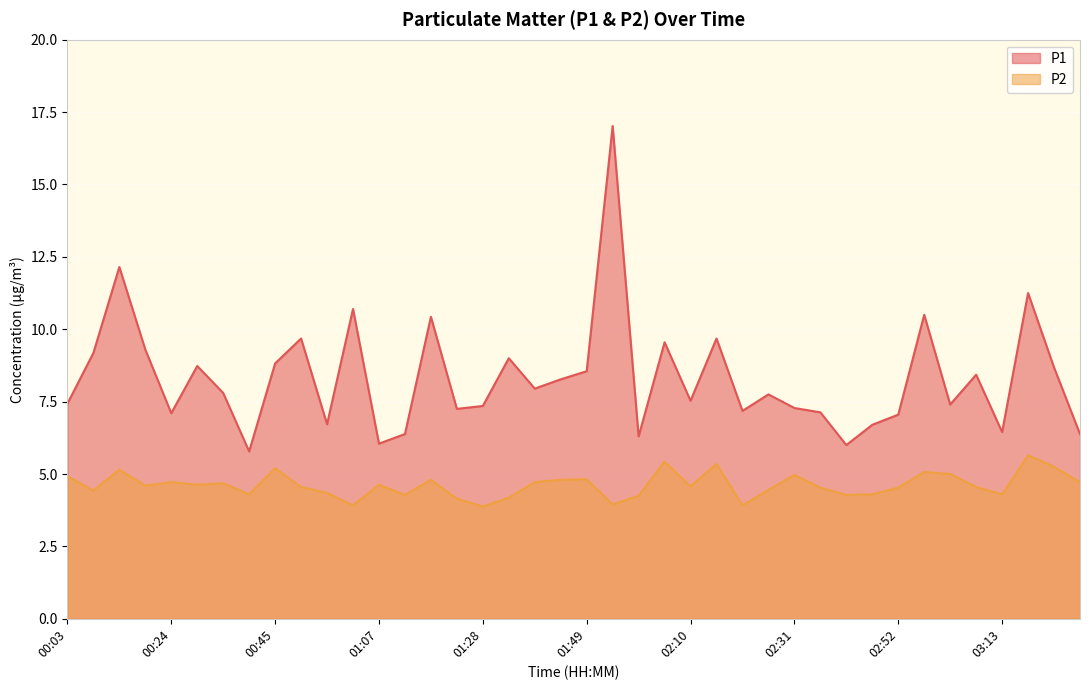

At 01:33, list the series in order from smallest to largest.

P2, P1